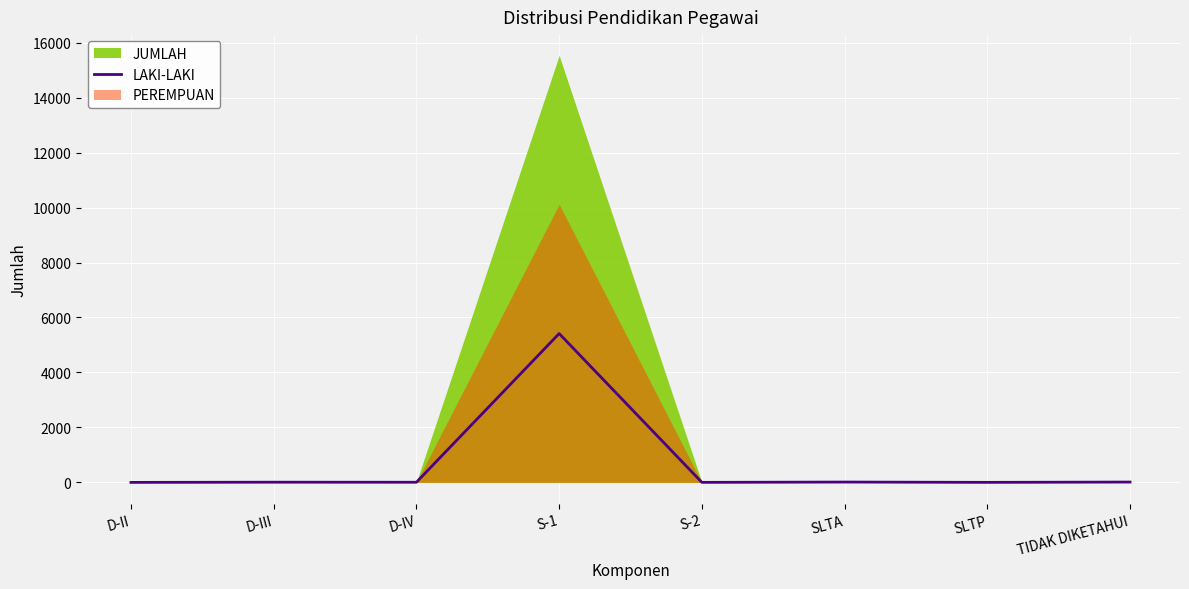

What is the change in value from D-III to S-2?

-6